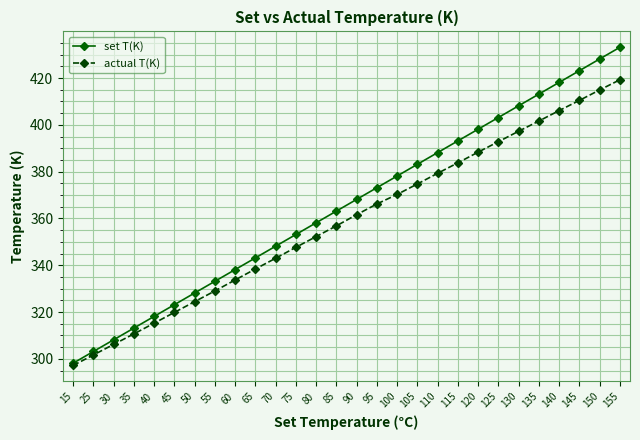

At which category is the sum across all series the highest?

155